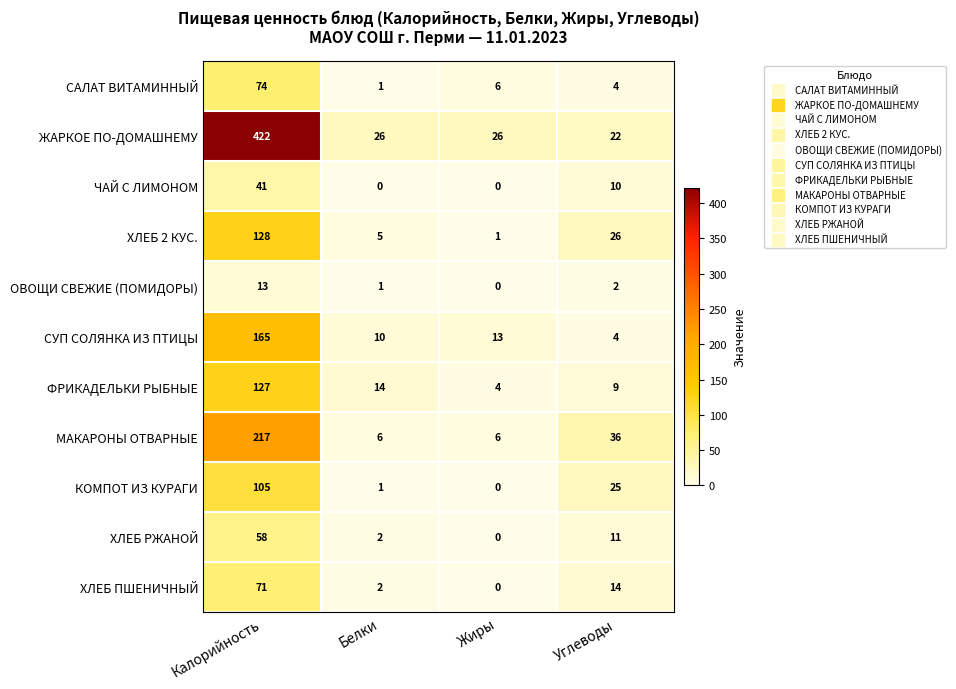

What is the difference between the highest and lowest values at Жиры?

26